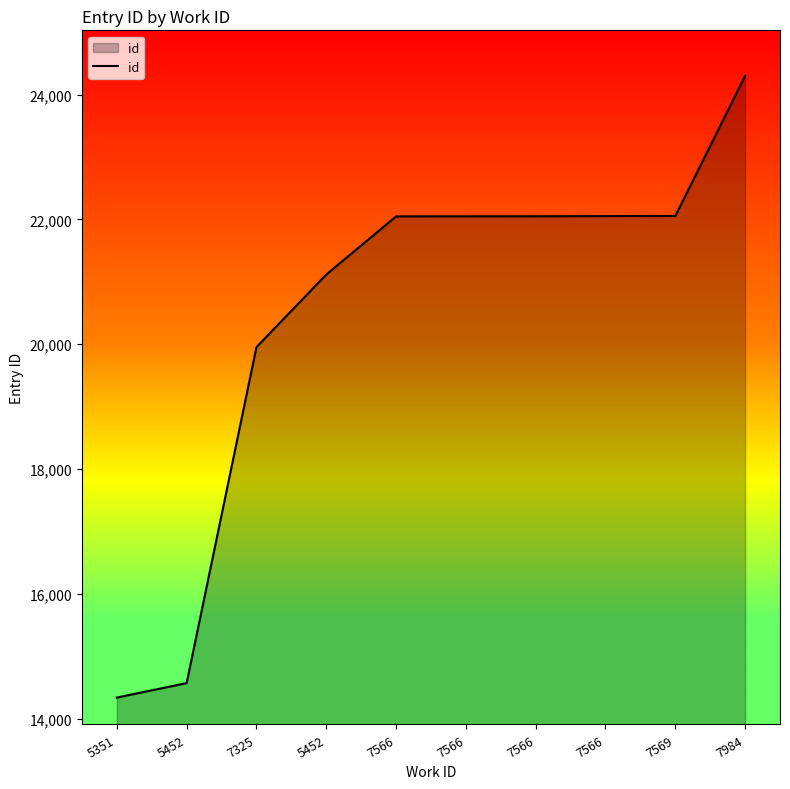

Is this an area chart (filled region under the line)?

Yes